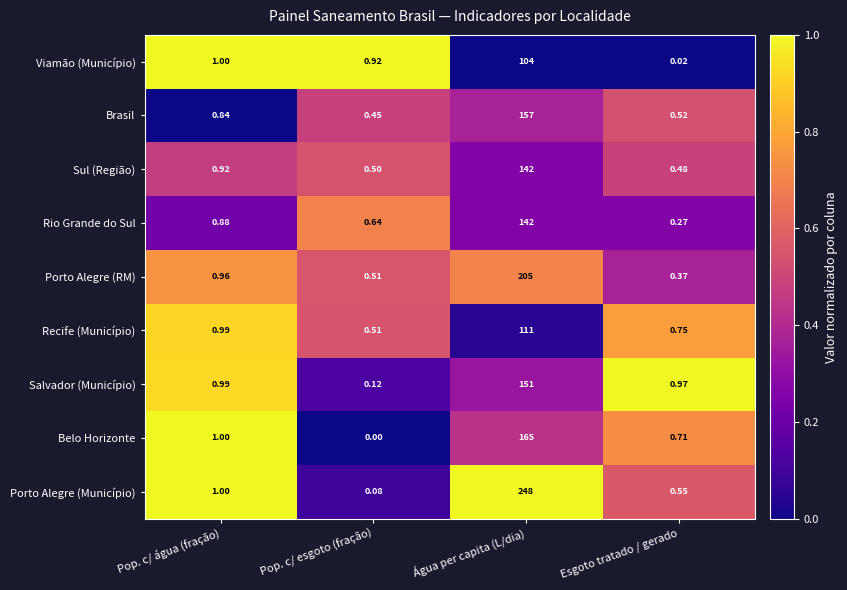

At which category does the chart reach its peak across all series?

Água per capita (L/dia)